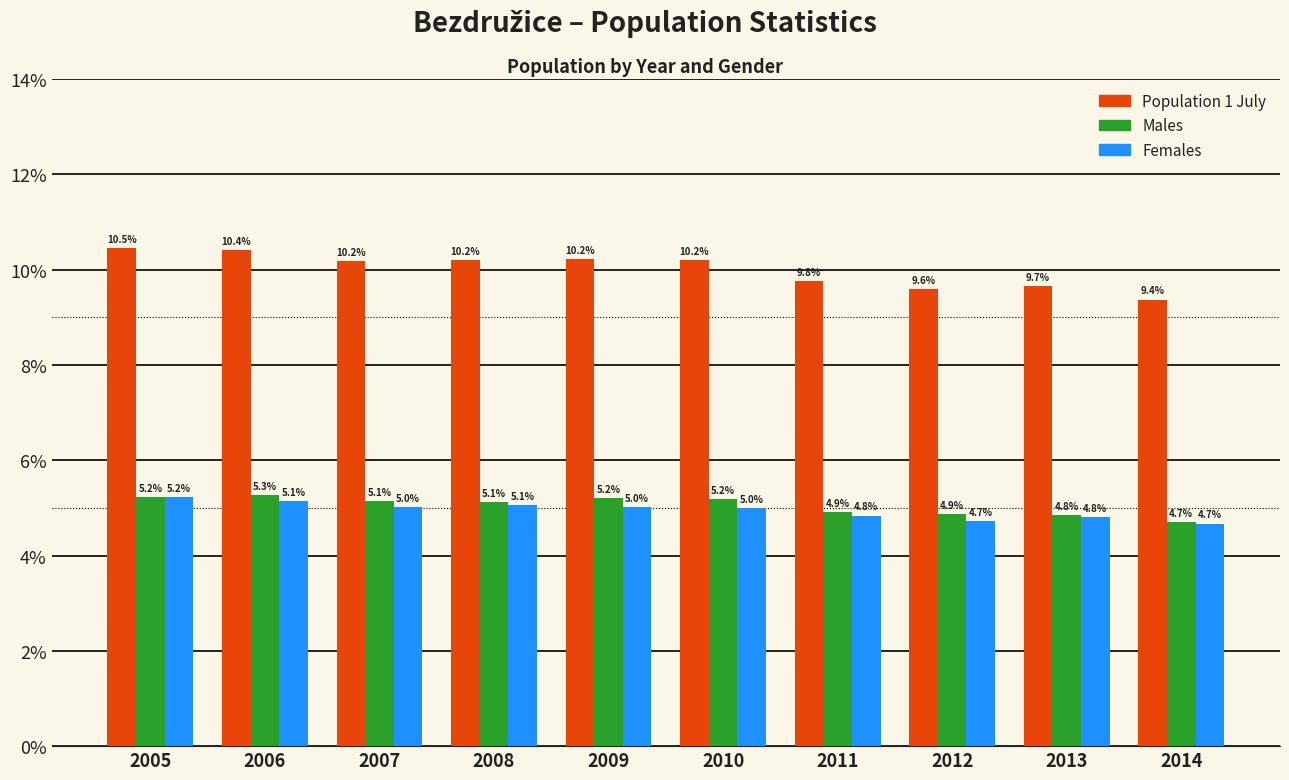

Reading left to right, extract all data points from this chart.

Population 1 July: 2005=10.5	2006=10.4	2007=10.2	2008=10.2	2009=10.2	2010=10.2	2011=9.8	2012=9.6	2013=9.7	2014=9.4
Males: 2005=5.2	2006=5.3	2007=5.1	2008=5.1	2009=5.2	2010=5.2	2011=4.9	2012=4.9	2013=4.8	2014=4.7
Females: 2005=5.2	2006=5.1	2007=5.0	2008=5.1	2009=5.0	2010=5.0	2011=4.8	2012=4.7	2013=4.8	2014=4.7